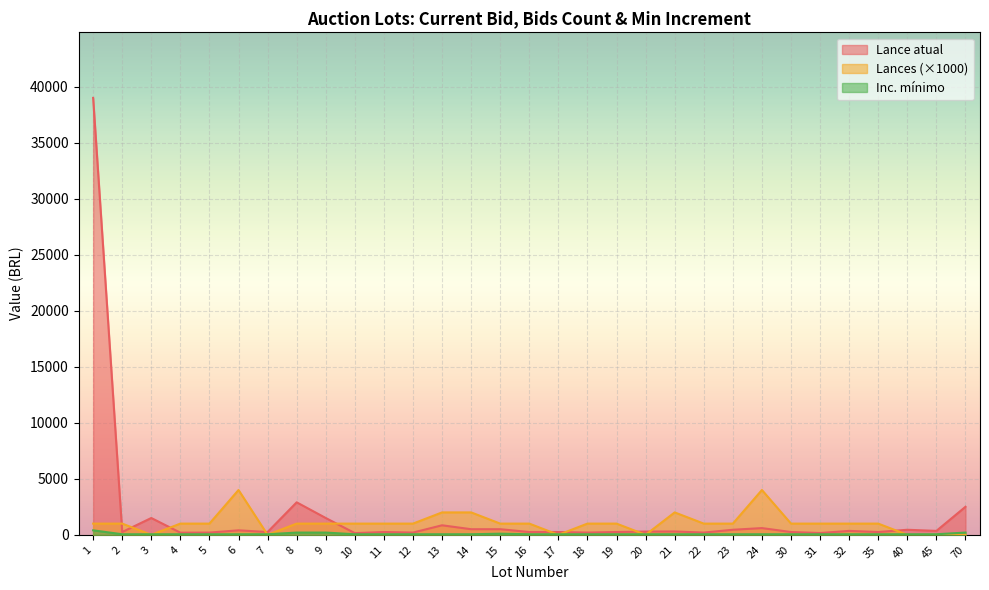

At which category does the chart reach its peak across all series?

1